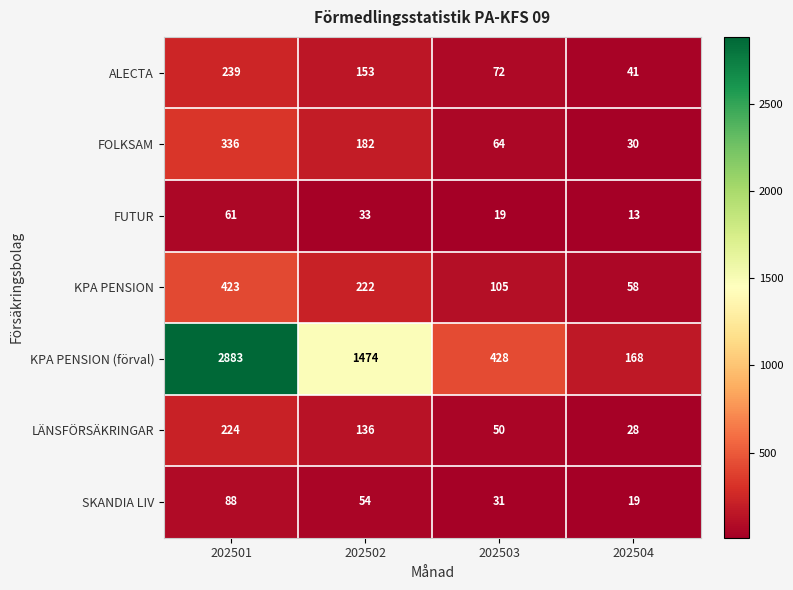

What is the total value across all series at 202502?

2254